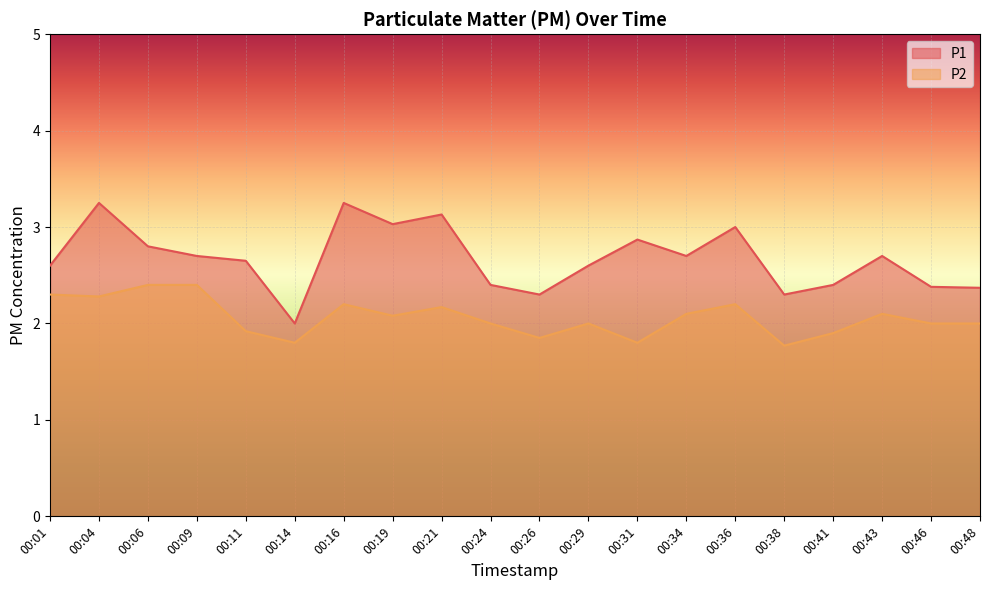

What is the difference between the maximum and minimum values in the P1 series?

1.2